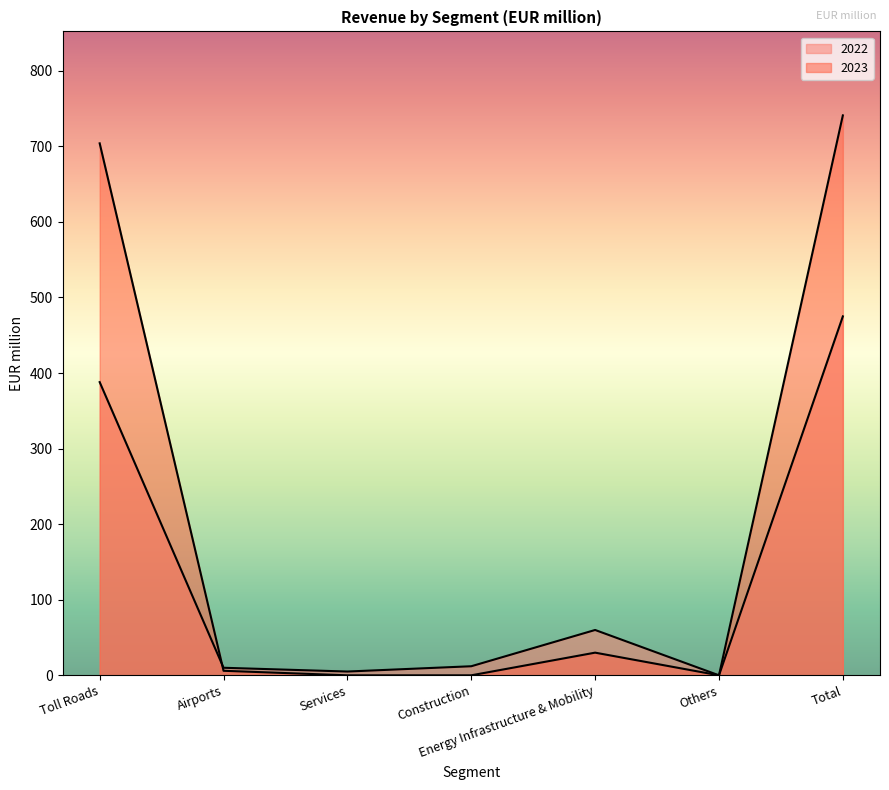

The 2022 series shows 1 at Services. True or false?

False